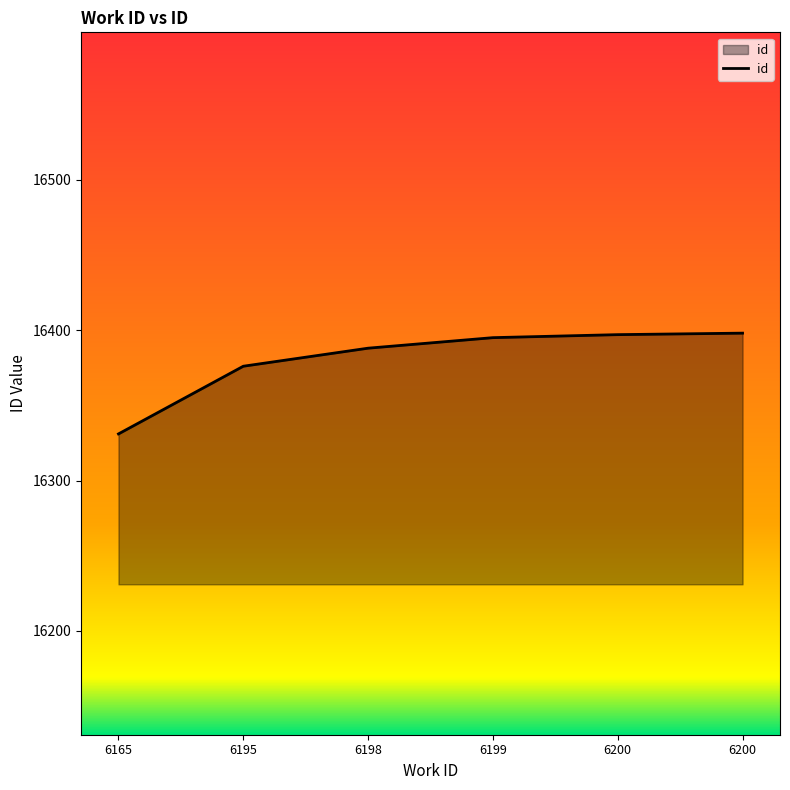

What is the value of the 5th point from the left?

16397